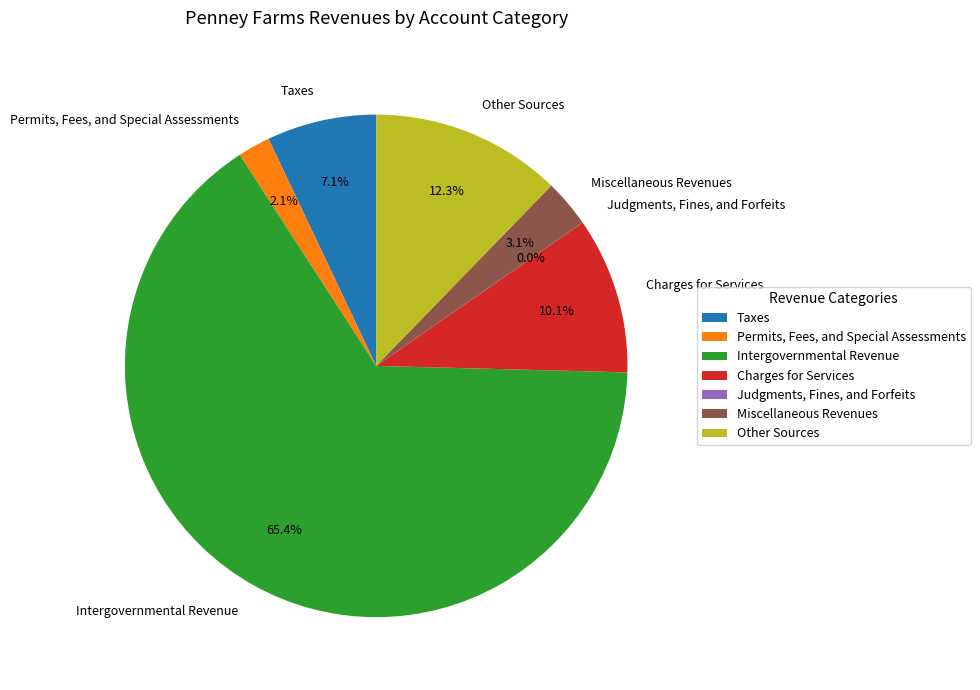

Which has a higher value, Taxes or Miscellaneous Revenues?

Taxes